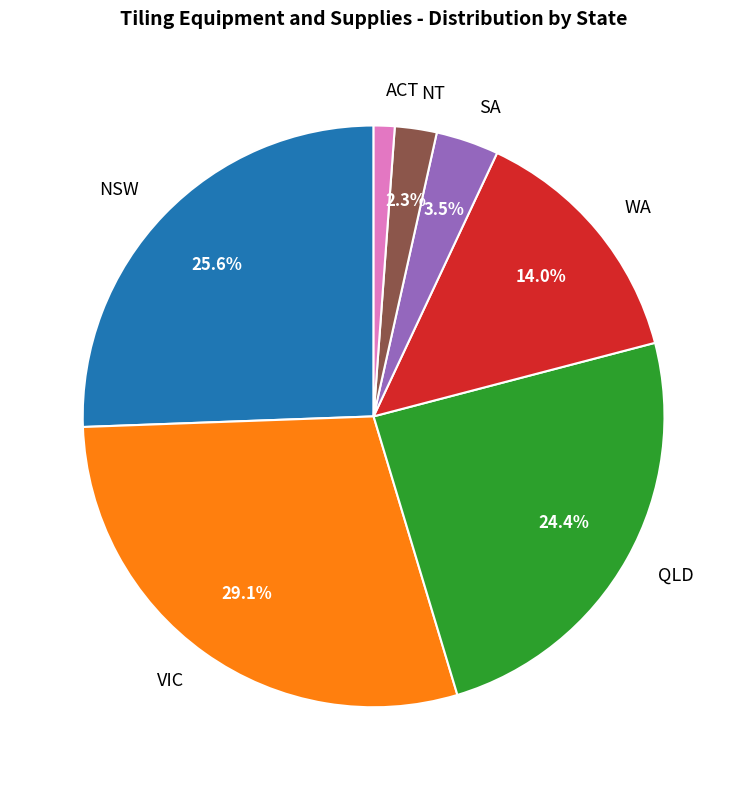

How many slices are in this pie chart?

7